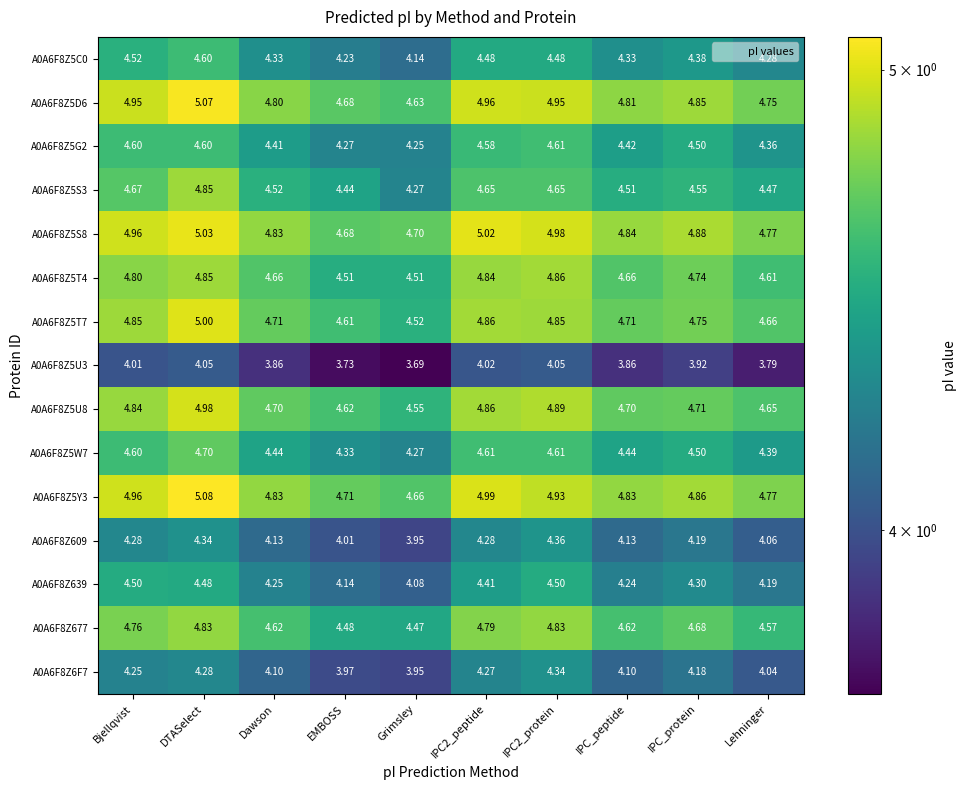

Where is A0A6F8Z5Y3 nearest to the value 4?

Grimsley